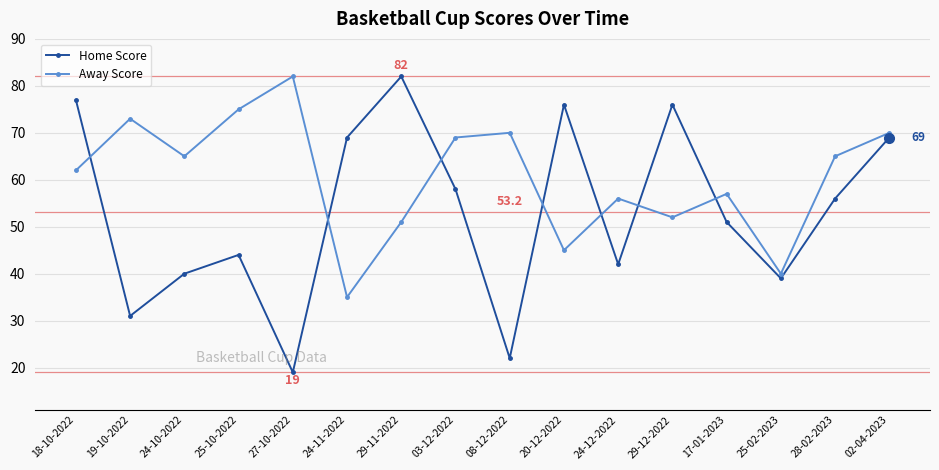

Rank the series at 19-10-2022 from highest to lowest value.

Away Score, Home Score